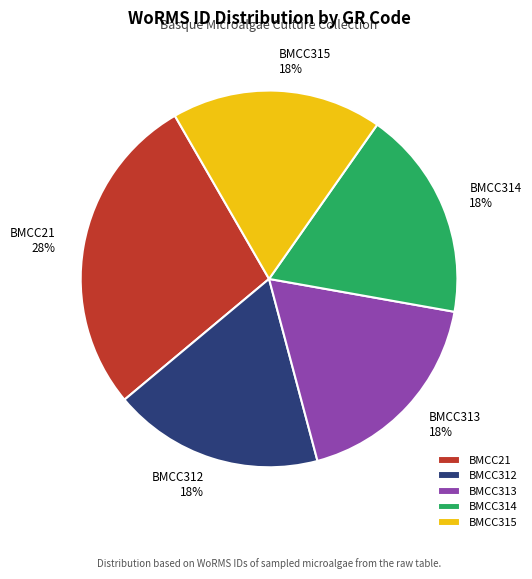

To the nearest percent, what is the average slice percentage?

20%